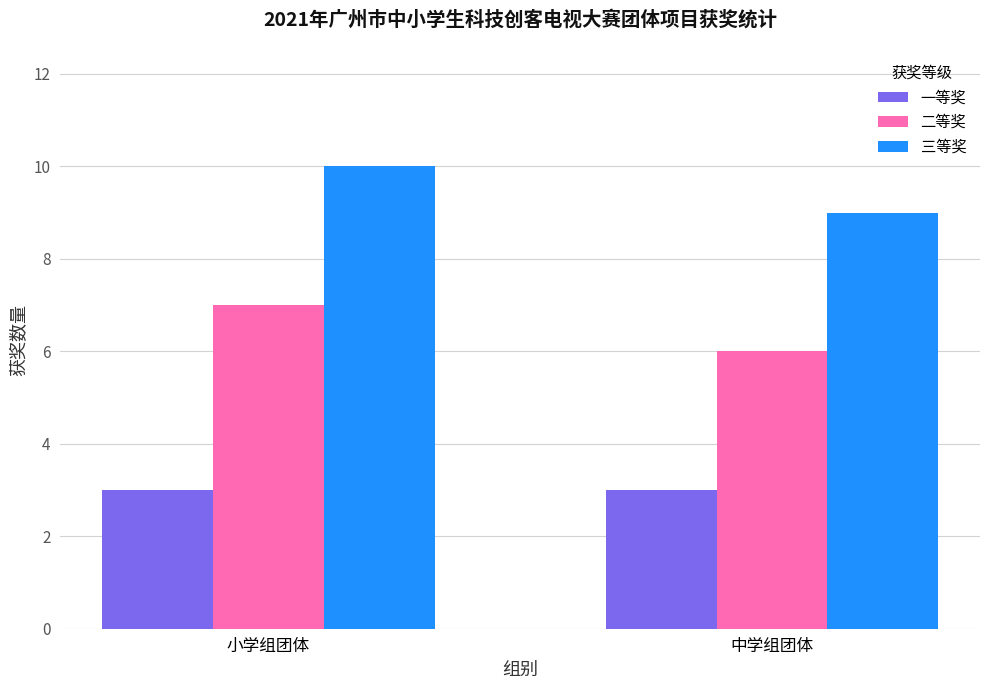

At which category does the chart reach its peak across all series?

小学组团体